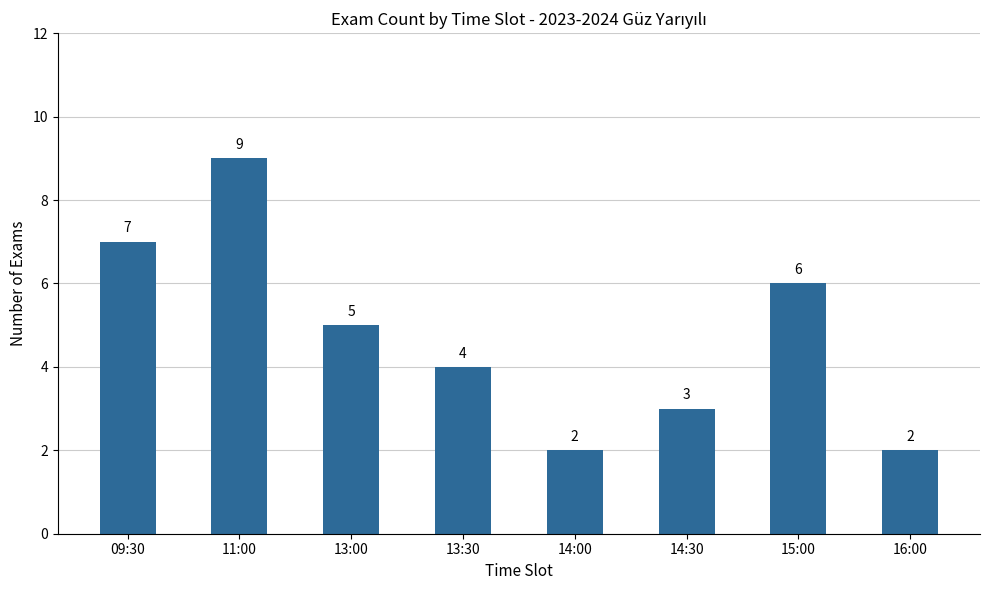

Reading left to right, extract all data points from this chart.

09:30=7	11:00=9	13:00=5	13:30=4	14:00=2	14:30=3	15:00=6	16:00=2